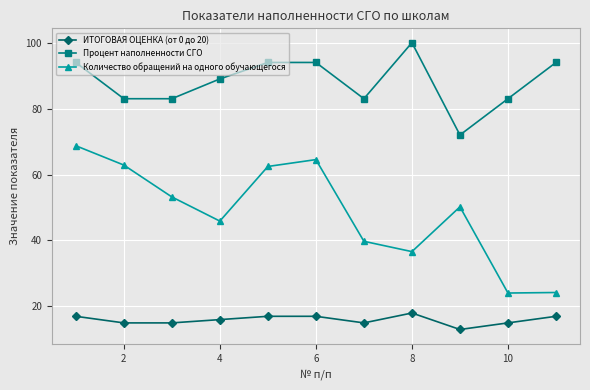

Which series has the largest range (max minus min)?

Количество обращений на одного обучающегося